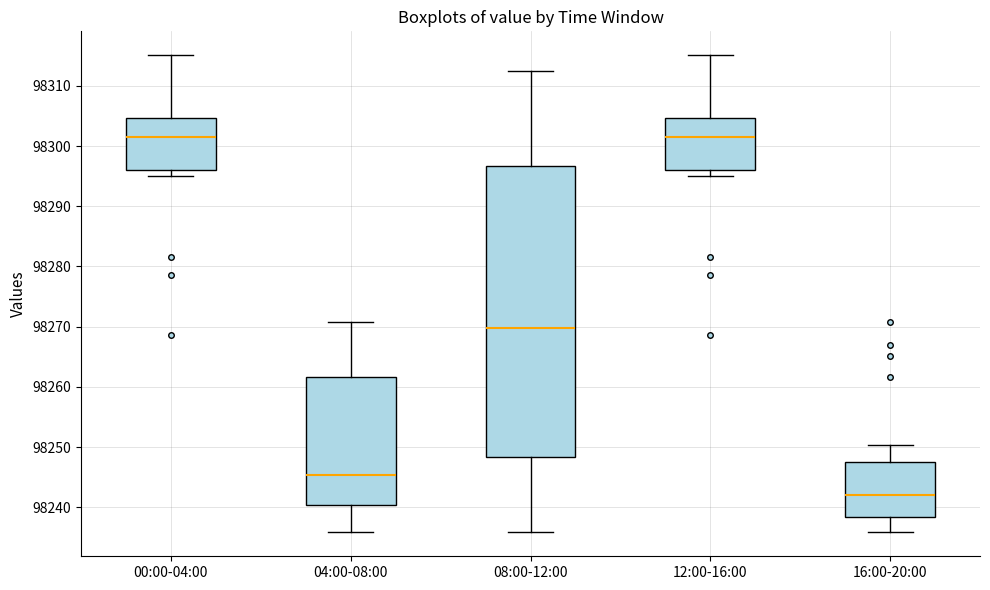

Reading left to right, transcribe this box plot: for each box, give where its median line is, the range the box spans, and where its two whiskers end, as read against the y-axis. The values are not printed on the chart, so give them approximately, as read against the axis.

00:00-04:00: median 98301, box 98296 to 98305, whiskers 98295 to 98315
04:00-08:00: median 98245, box 98240 to 98262, whiskers 98236 to 98271
08:00-12:00: median 98270, box 98248 to 98297, whiskers 98236 to 98313
12:00-16:00: median 98301, box 98296 to 98305, whiskers 98295 to 98315
16:00-20:00: median 98242, box 98238 to 98247, whiskers 98236 to 98250